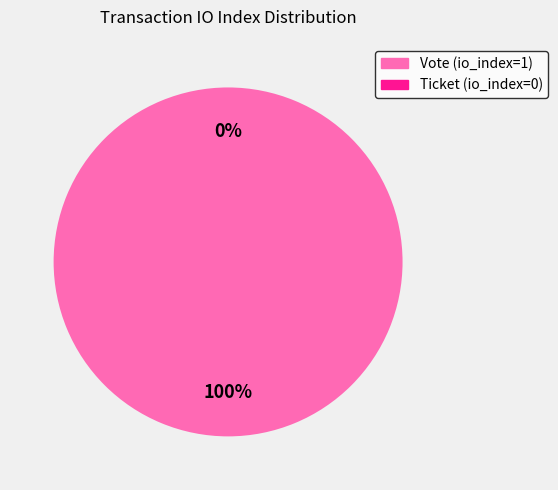

To the nearest percent, what is the difference between the largest and smallest slice percentages?

100%